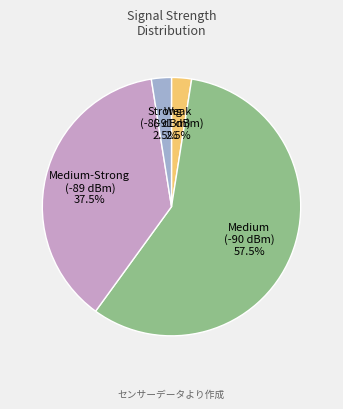

To the nearest percent, what is the average slice percentage?

25%